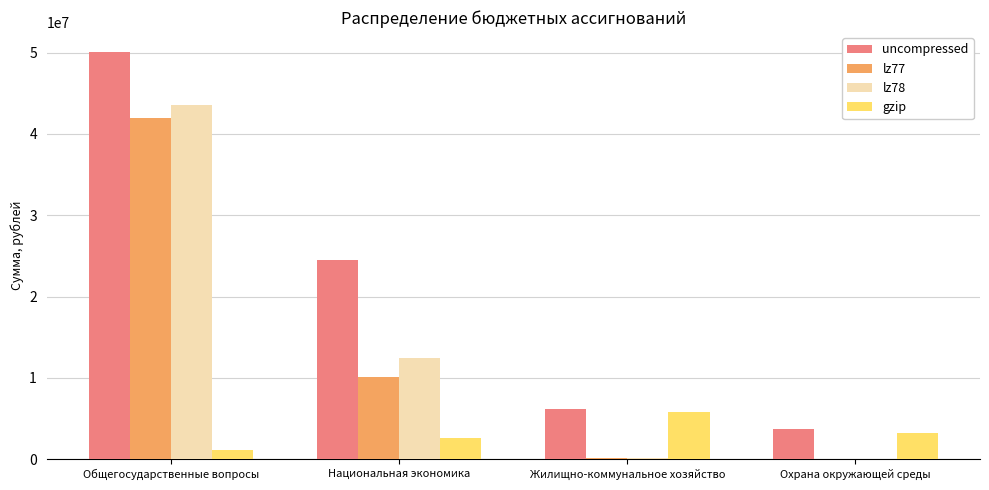

Which category has the highest value in the gzip series?

Жилищно-коммунальное хозяйство